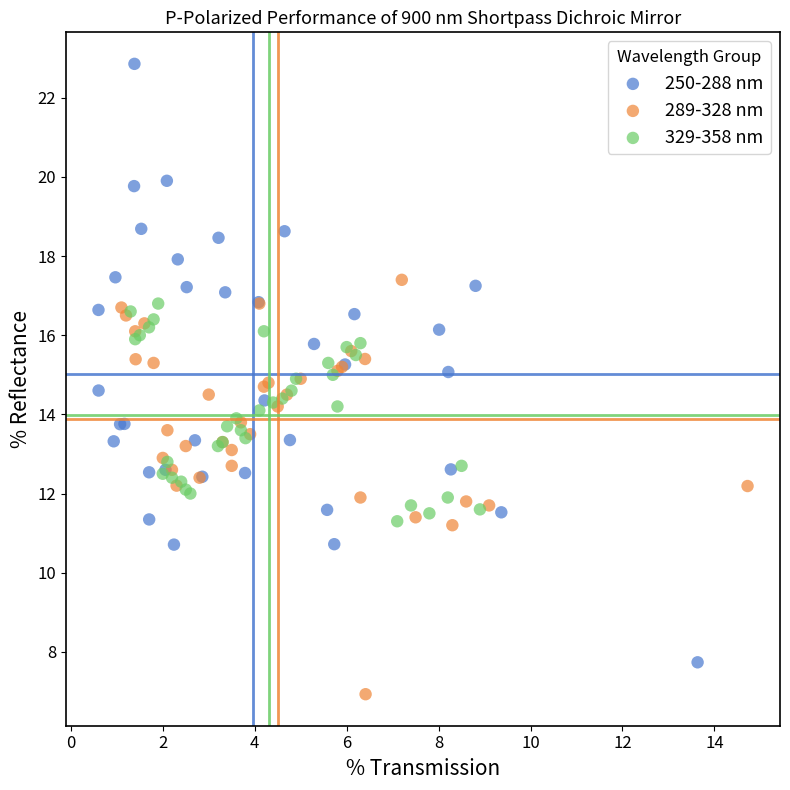

Which series has the widest spread of Y values?

250-288 nm